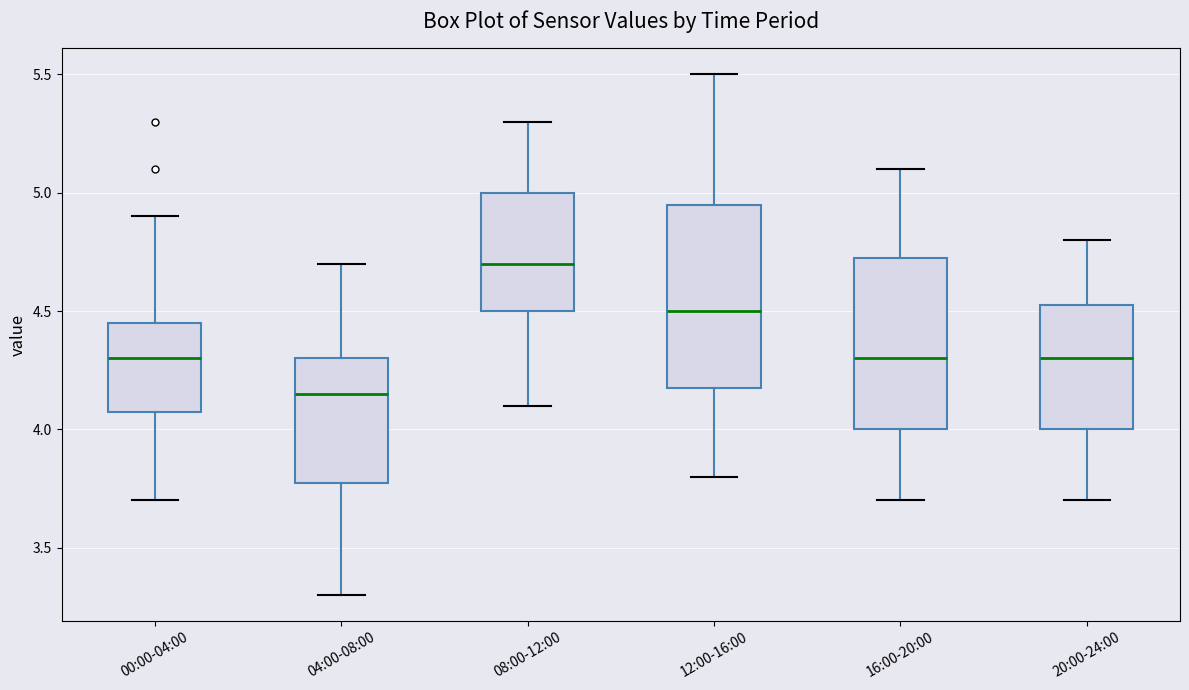

Where is the upper edge of the box for 12:00-16:00 on the y-axis? The values are not printed on the chart, so give them approximately, as read against the axis.

4.95